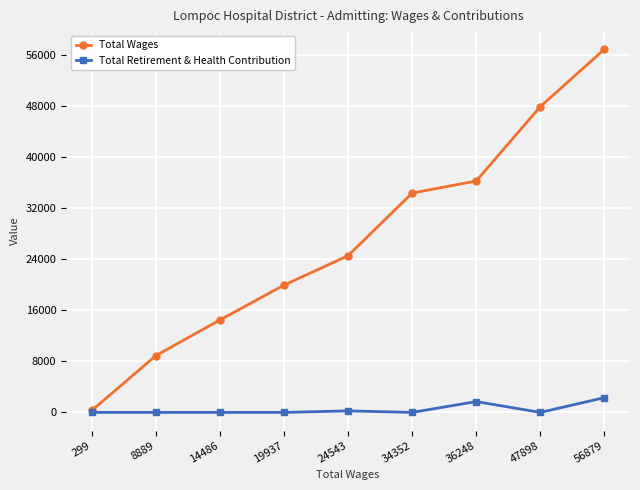

How many distinct data groups are displayed?

2